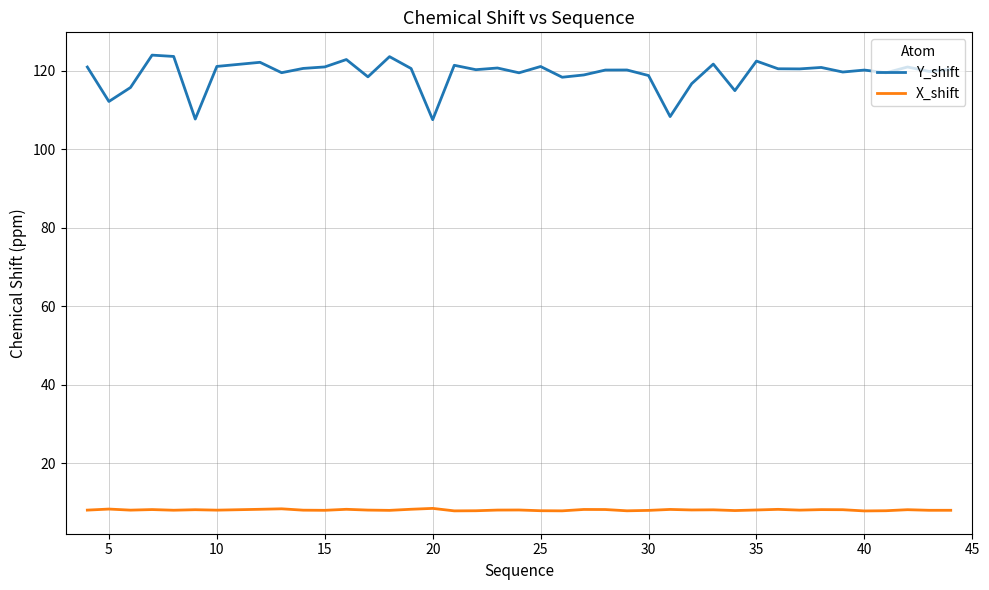

Which series has the largest range (max minus min)?

Y_shift